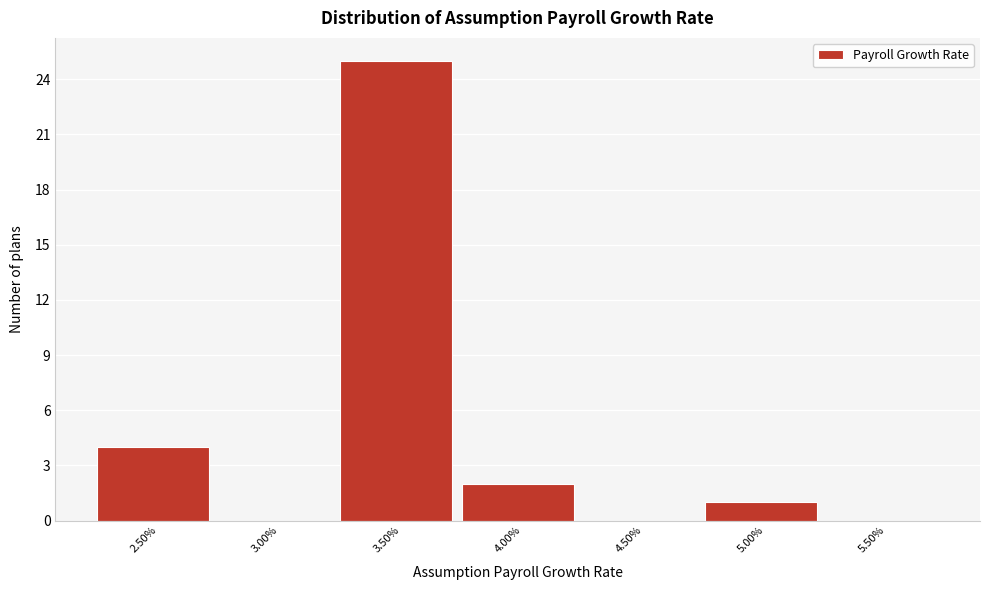

Reading right to left, extract all data points from this chart.

5.50%=0	5.00%=1	4.50%=0	4.00%=2	3.50%=25	3.00%=0	2.50%=4